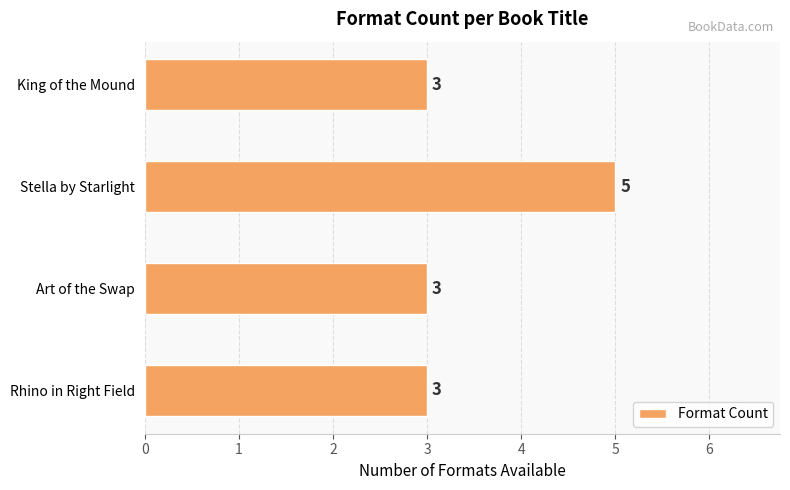

What is the minimum value shown in the chart?

3